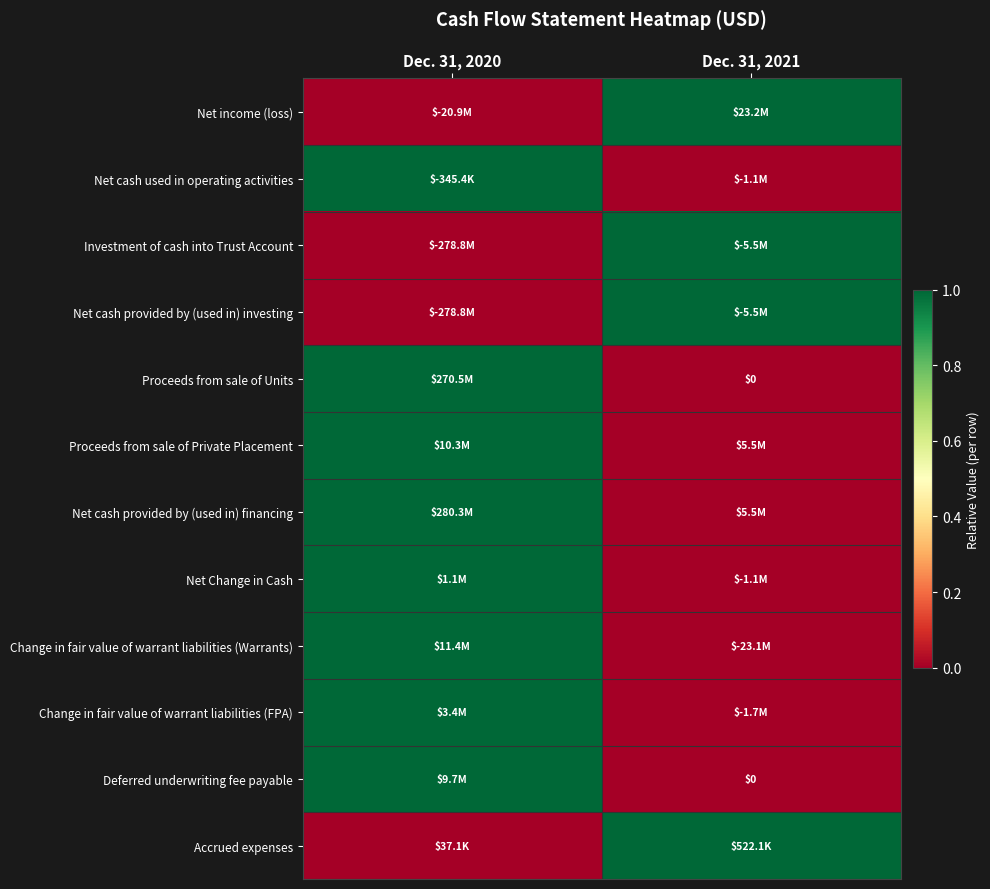

Is it true that Net income (loss) equals -1 at Dec. 31, 2020?

False